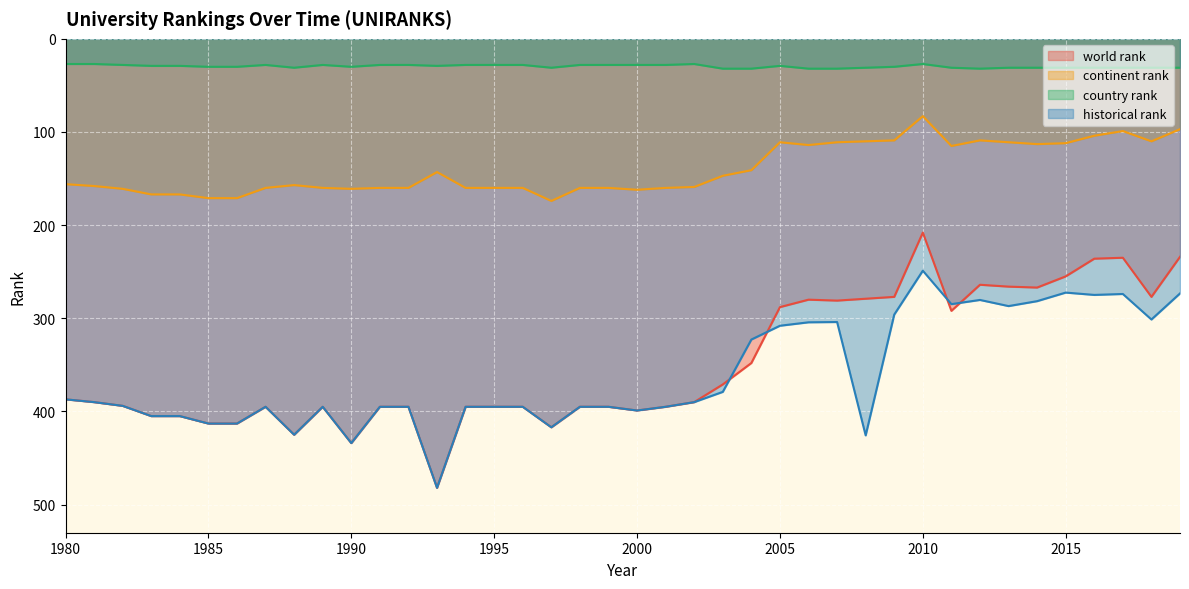

What is the value of the world rank point at the 13th from the left?

395.0